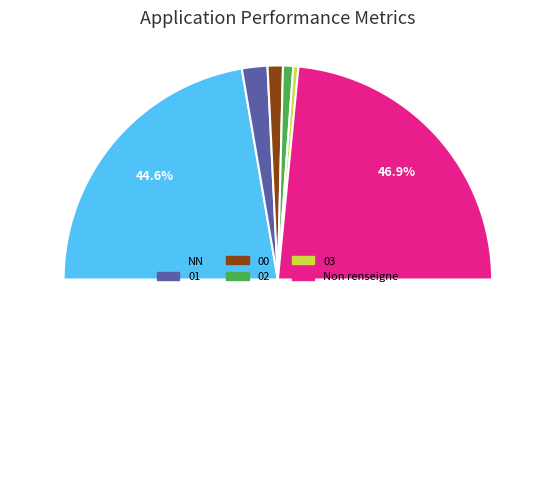

Combined, what portion of the pie is 00 and 03?

3.1%